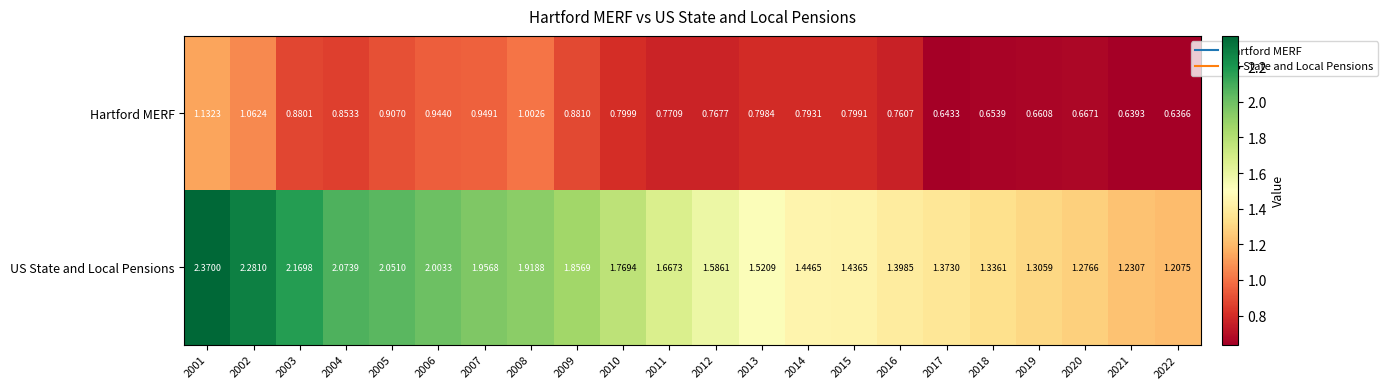

Which series changed the most between 2005 and 2006?

US State and Local Pensions